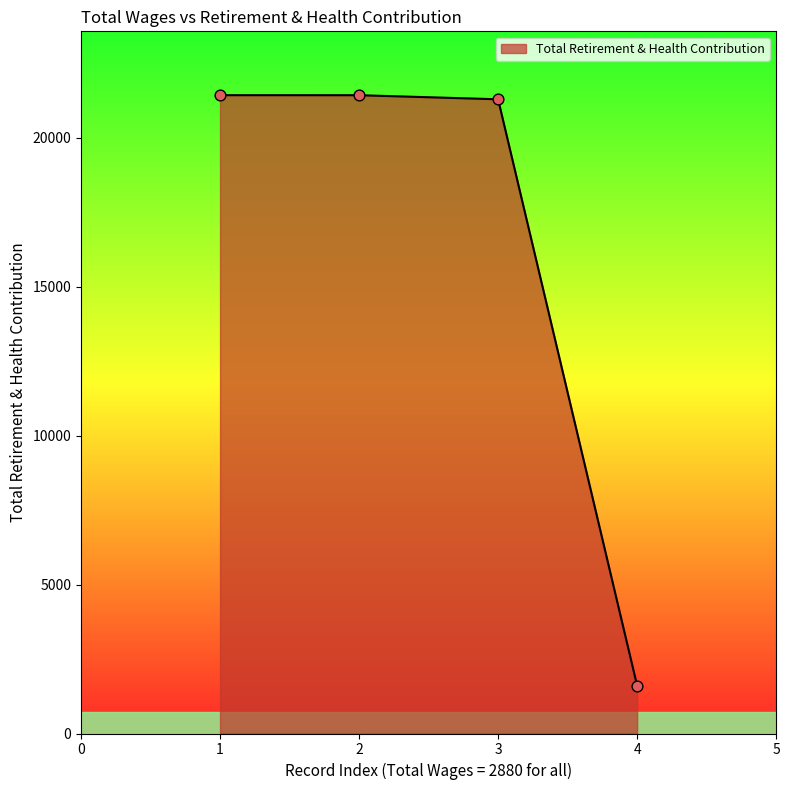

What is the ratio of the value at 3 to the value at 4?

13.2